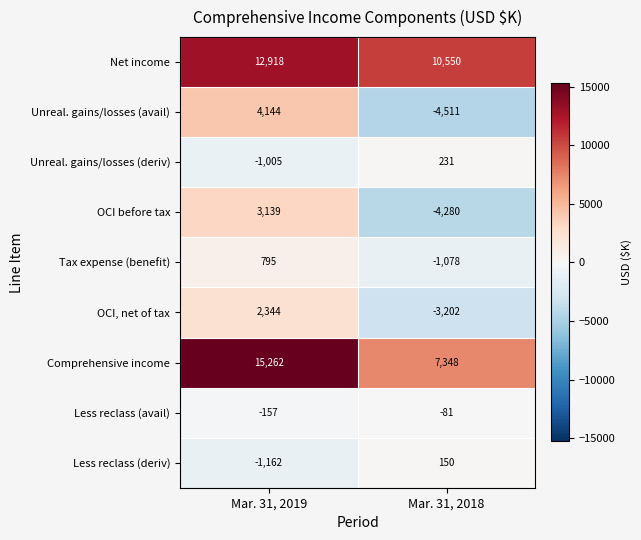

How many data points in Unreal. gains/losses (avail) are less than 4144?

1